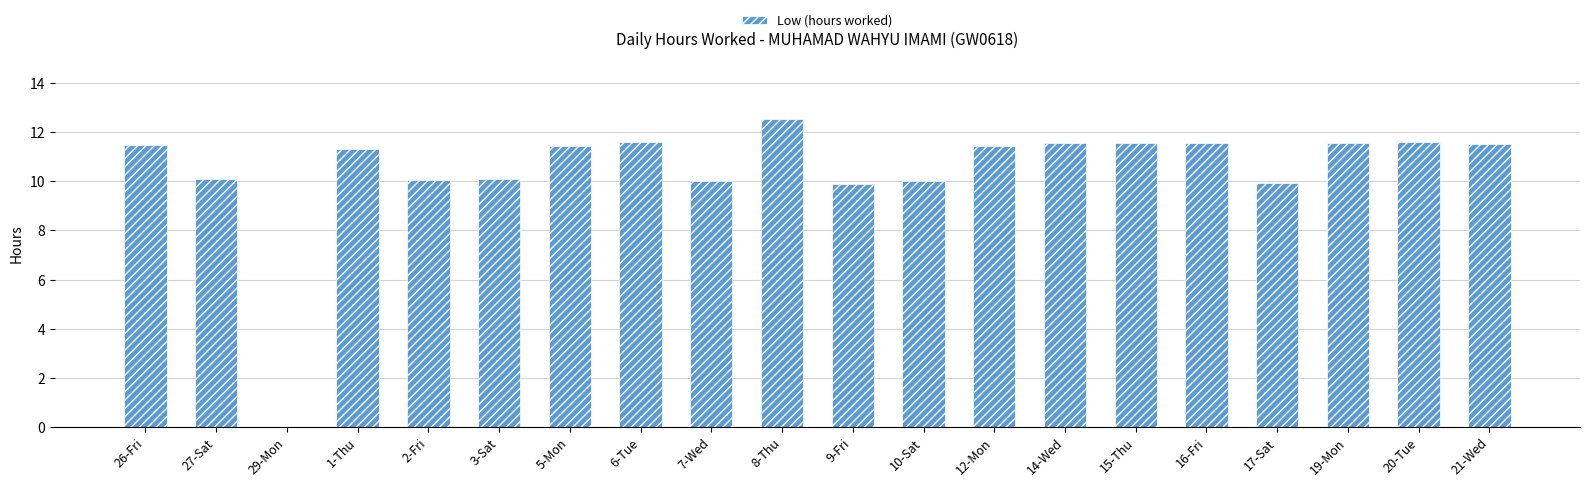

The value at 7-Wed is 10.0. True or false?

True